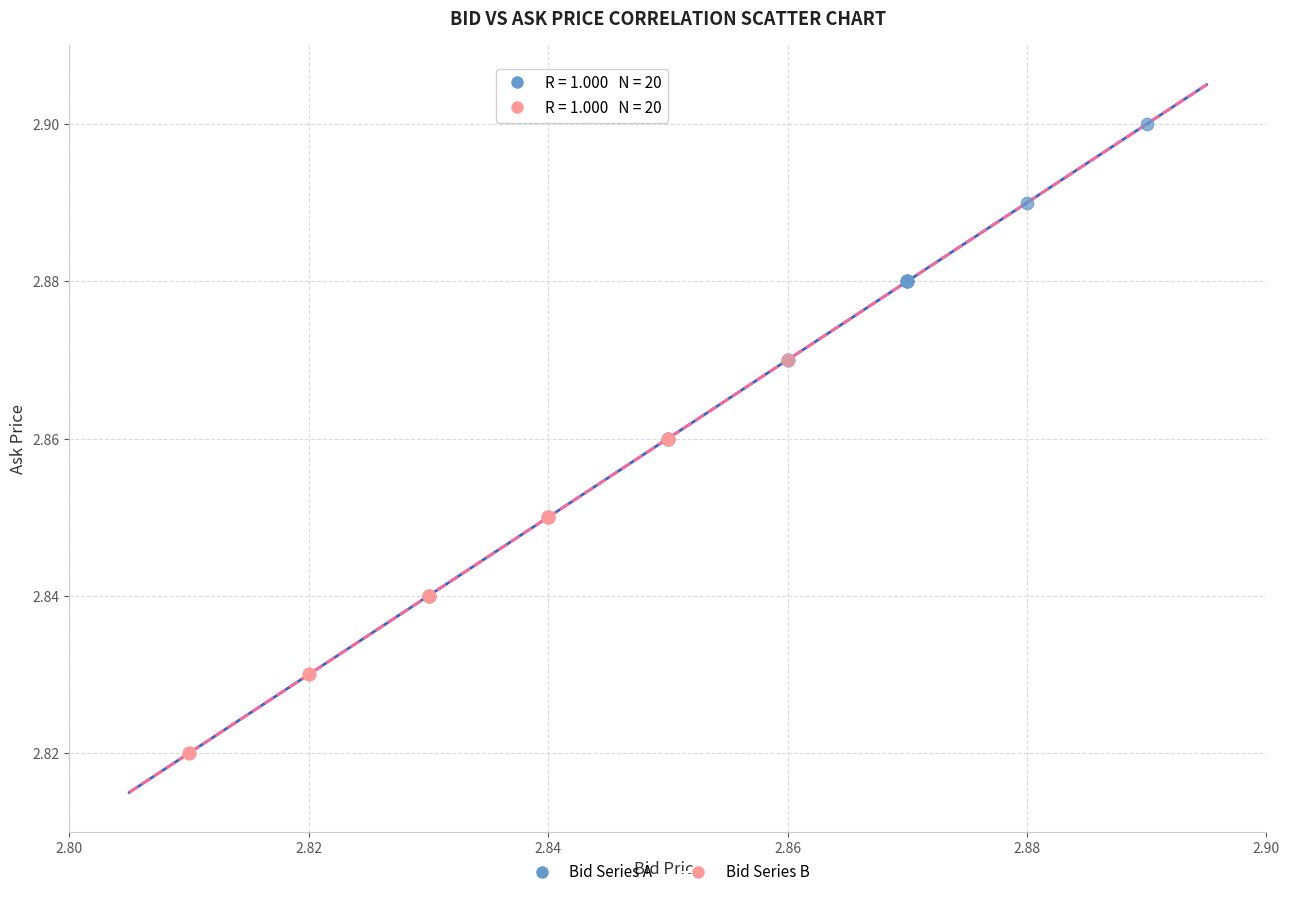

Which series reaches the maximum Y coordinate?

Bid Series A